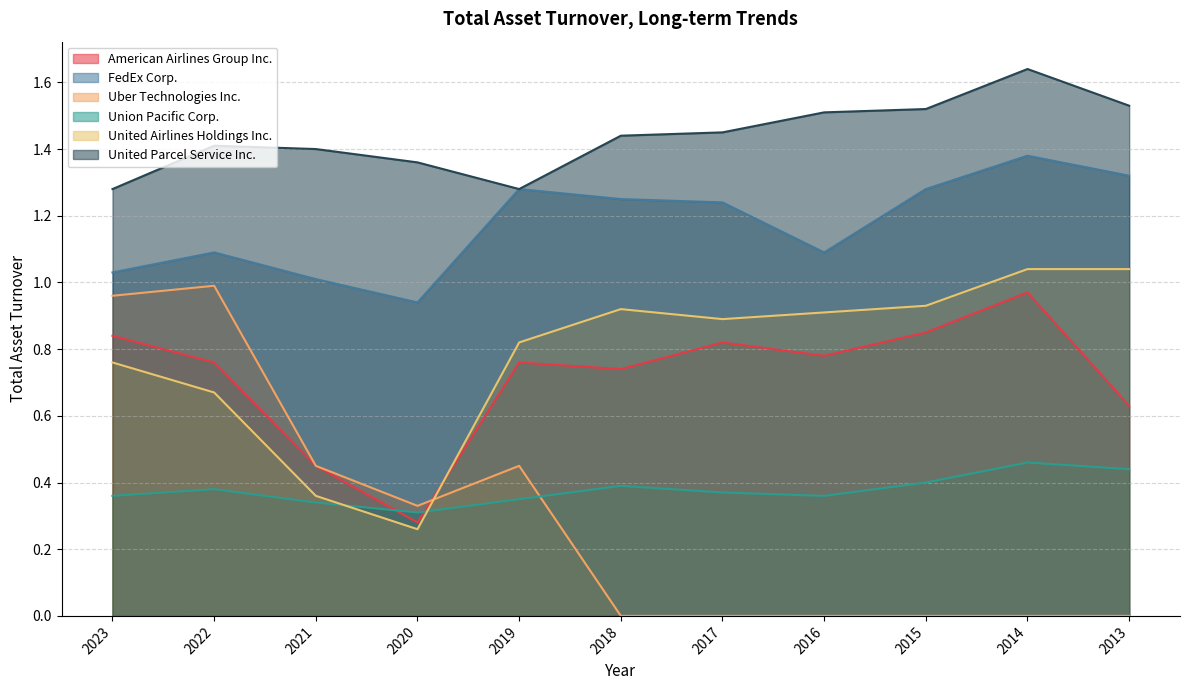

True or false: United Airlines Holdings Inc. has a value of 1.4 at 2016.

False